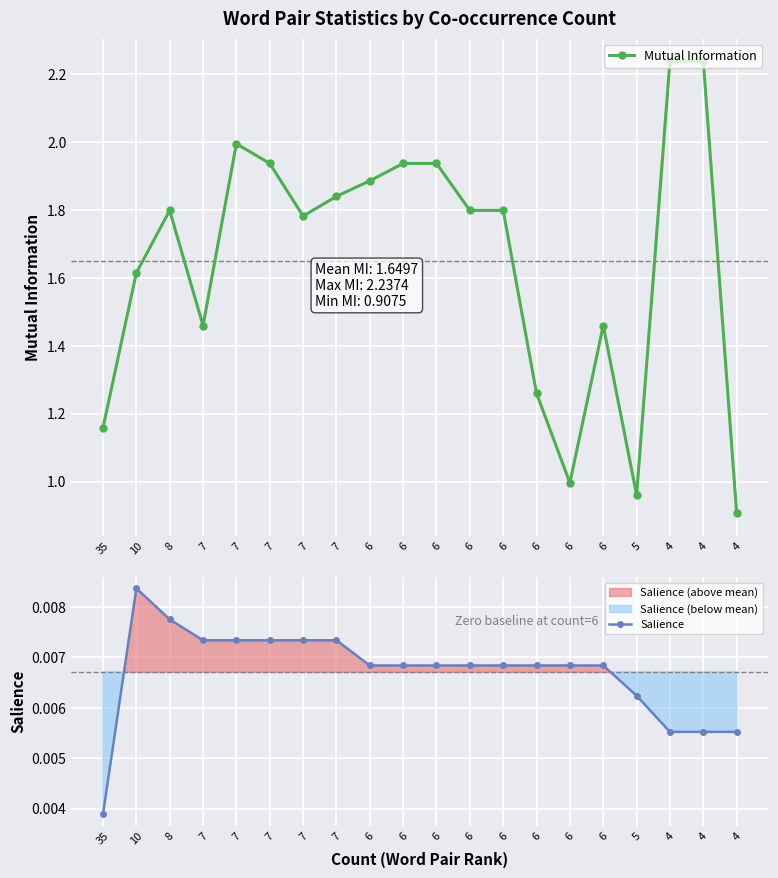

Read the Mutual Information value at 35.

1.2